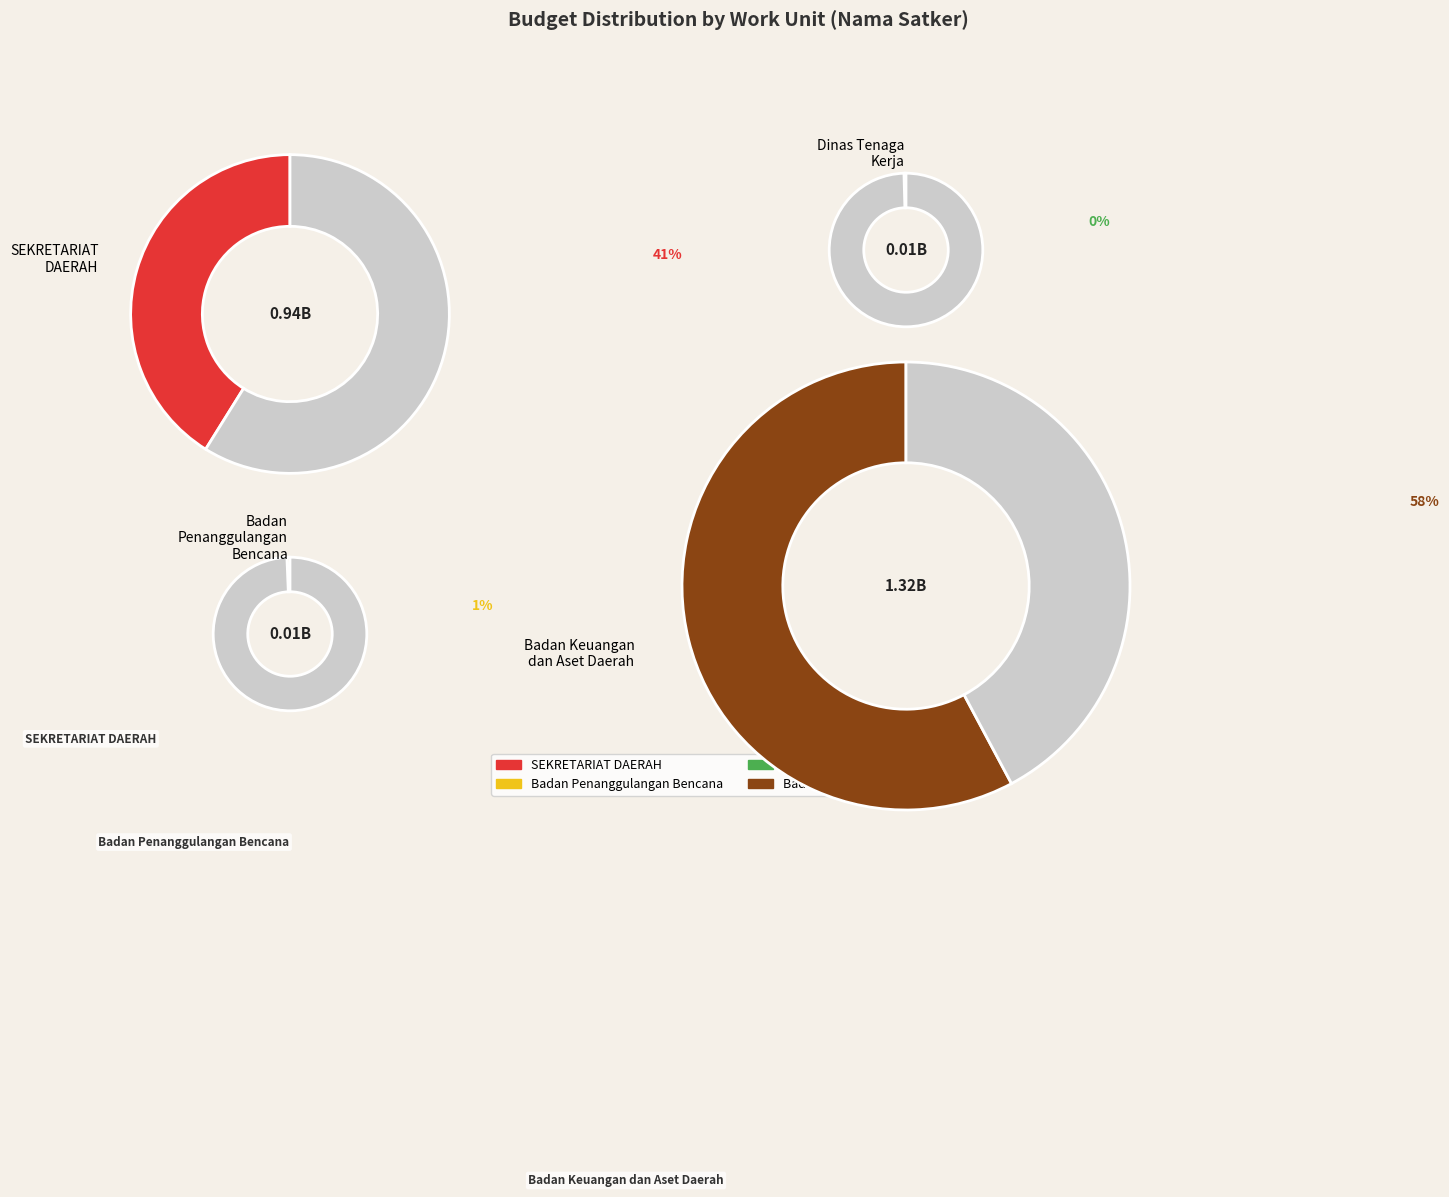

Is it true that 8 is 0% of the pie?

True